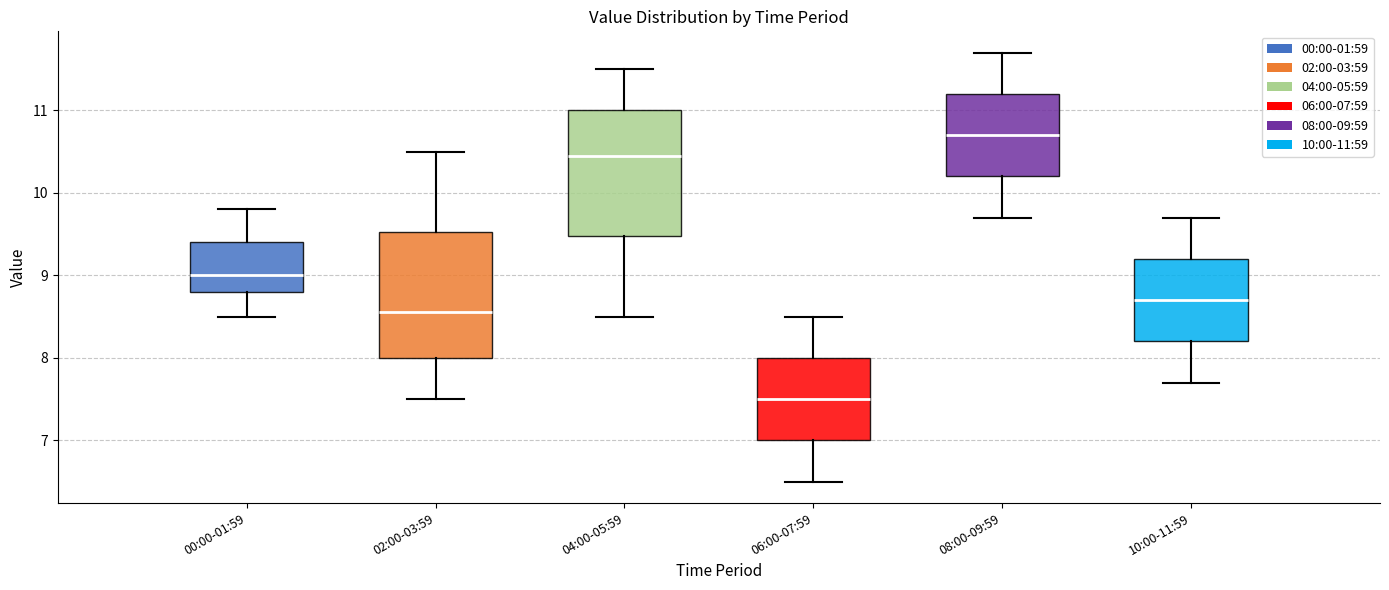

Which box has the highest median line?

08:00-09:59